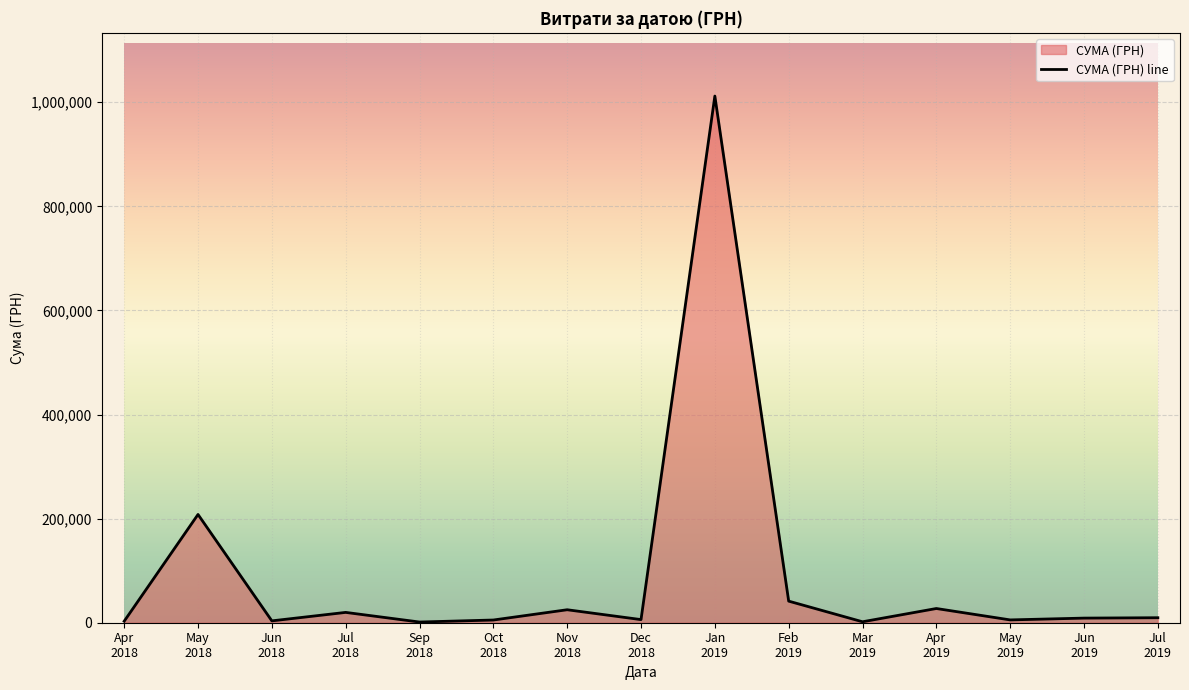

What is the label of the 14th point from the left?

Jun
2019